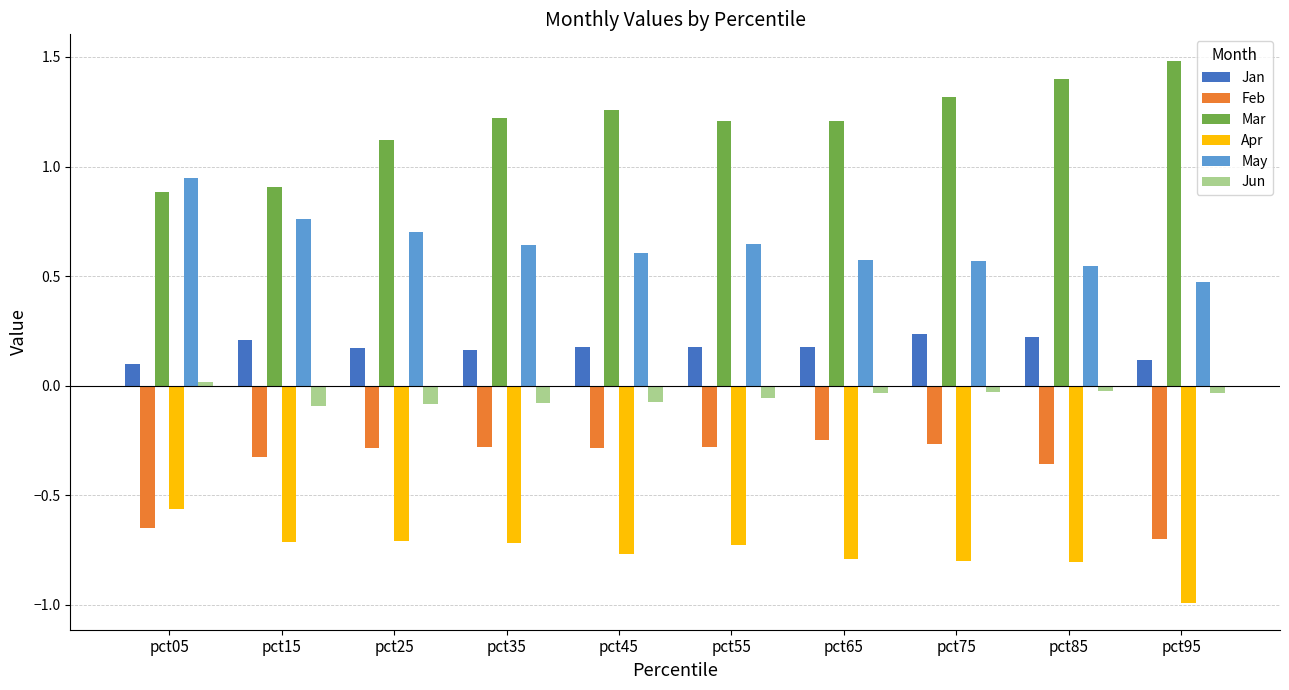

At how many categories does at least one series exceed 0?

10